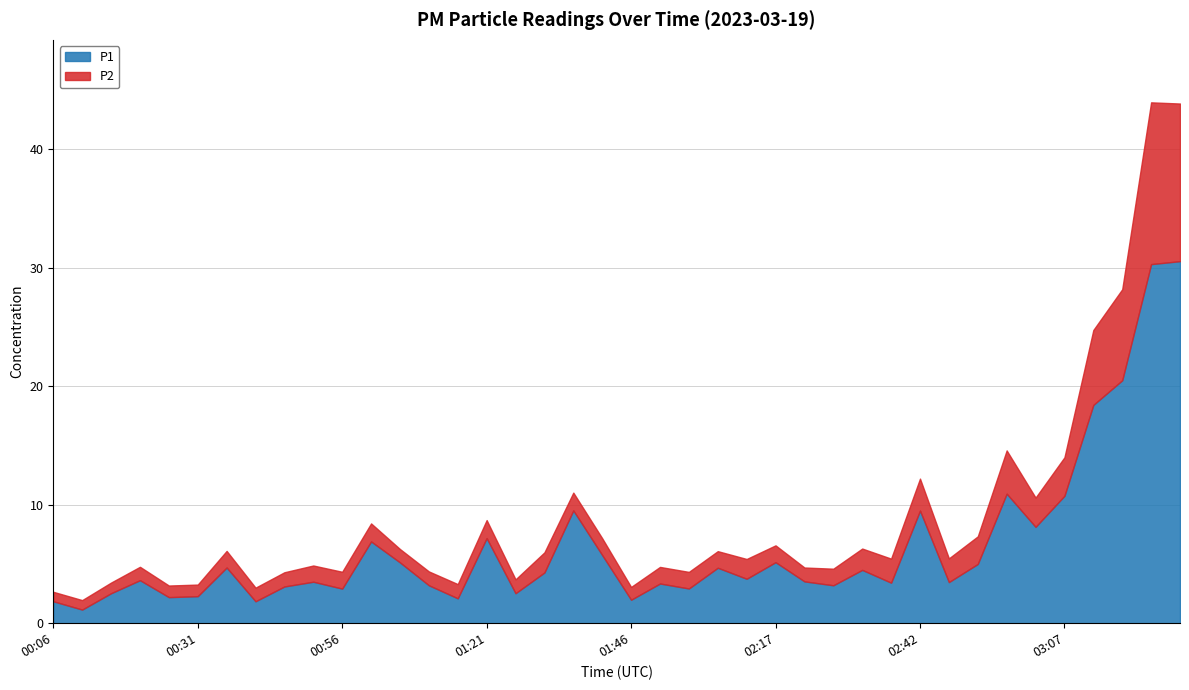

The P2 series shows 0.6 at 01:21. True or false?

False